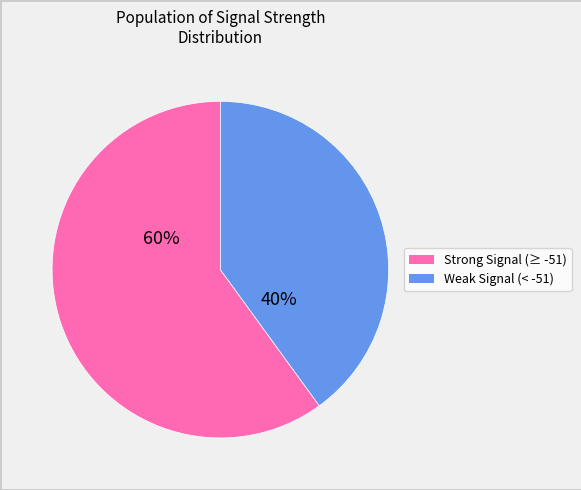

Is there any slice that represents more than half of the pie?

Yes